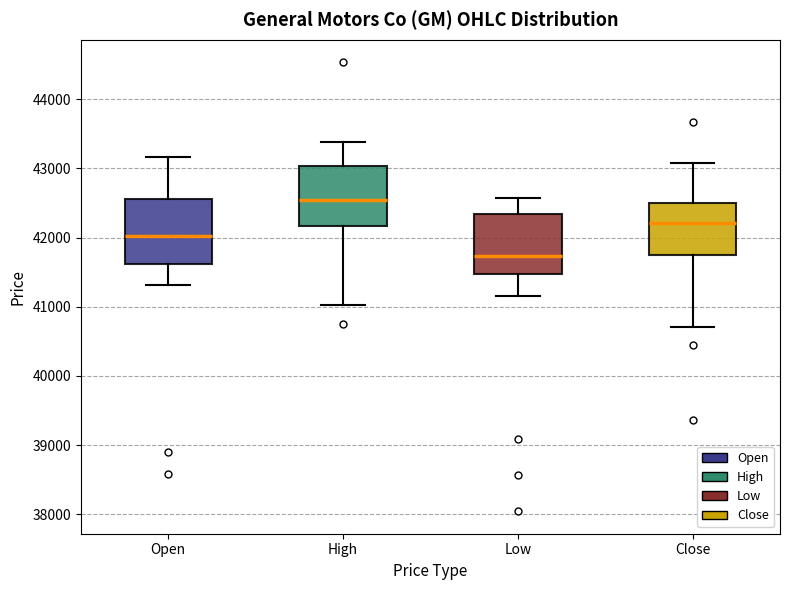

Where does the upper whisker of the box for Open end on the y-axis? The values are not printed on the chart, so give them approximately, as read against the axis.

43200